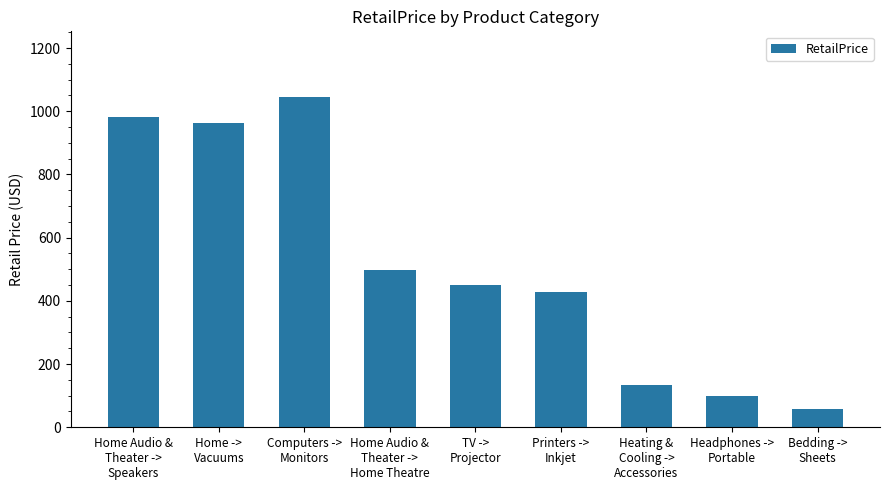

Between Headphones ->
Portable and Computers ->
Monitors, which is larger?

Computers ->
Monitors